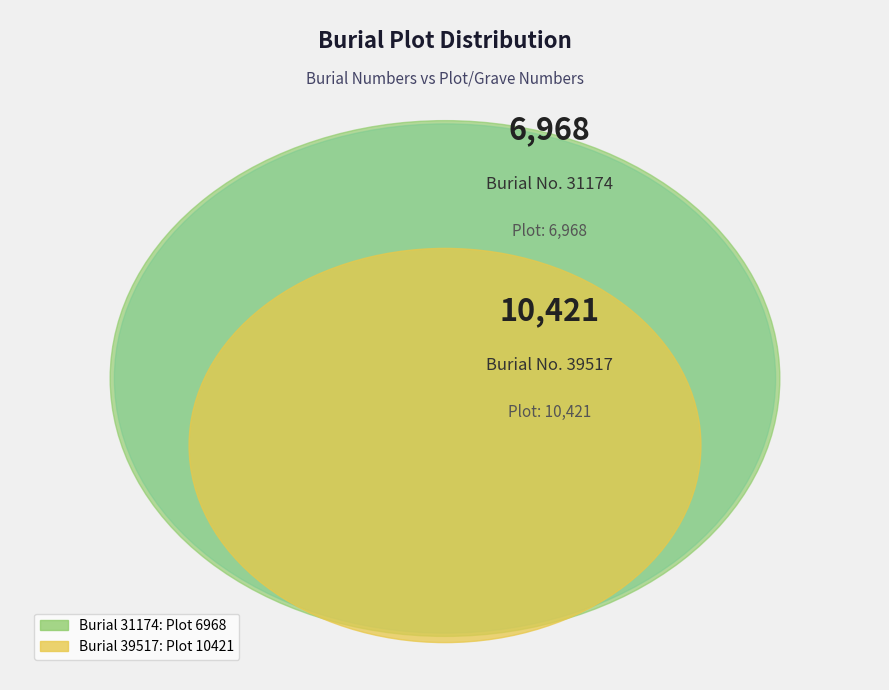

How many slices are in this pie chart?

2